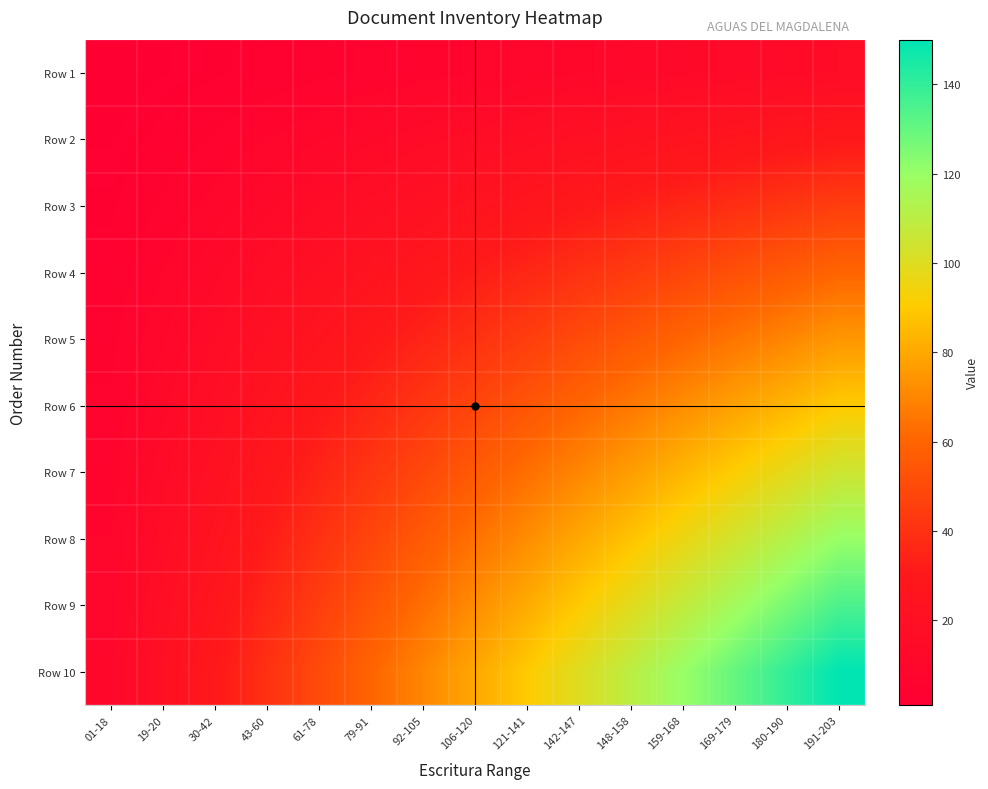

What is the difference between the highest and lowest values at 142-147?

90